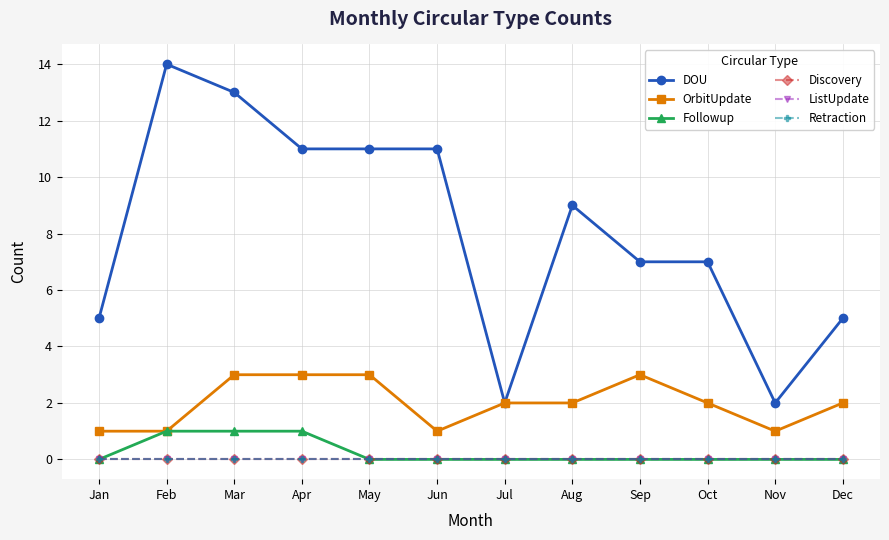

At which category does the chart reach its minimum across all series?

Jan